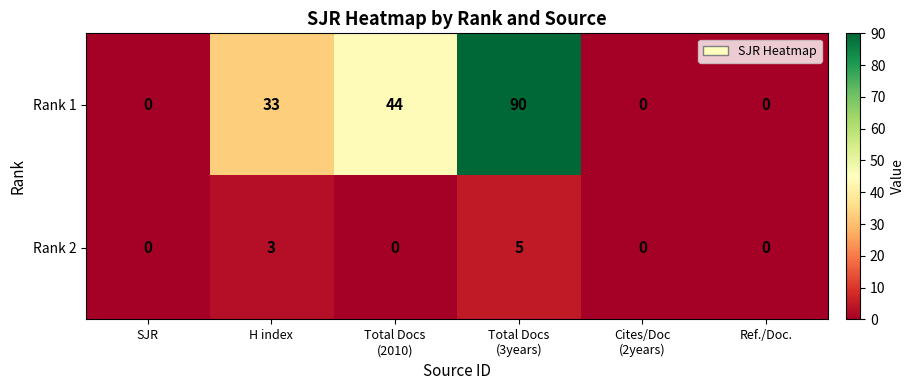

What is the total value across all series at Total Docs
(2010)?

44